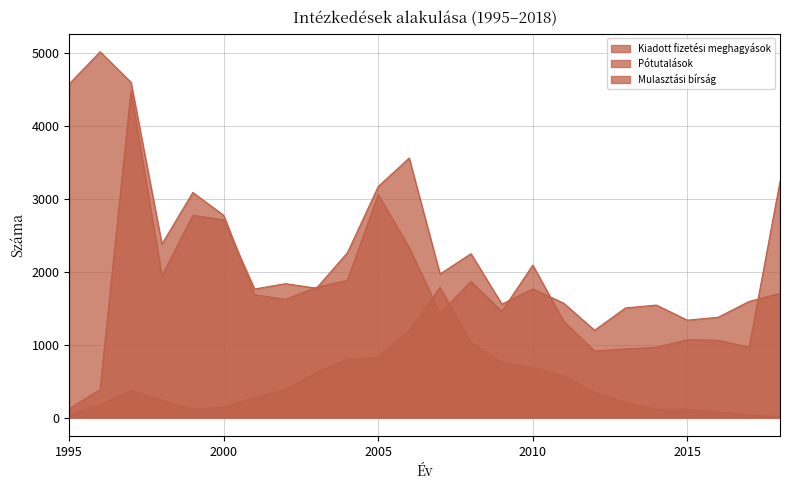

After their last crossing, which series has the higher values: Kiadott fizetési meghagyások or Mulasztási bírság?

Kiadott fizetési meghagyások